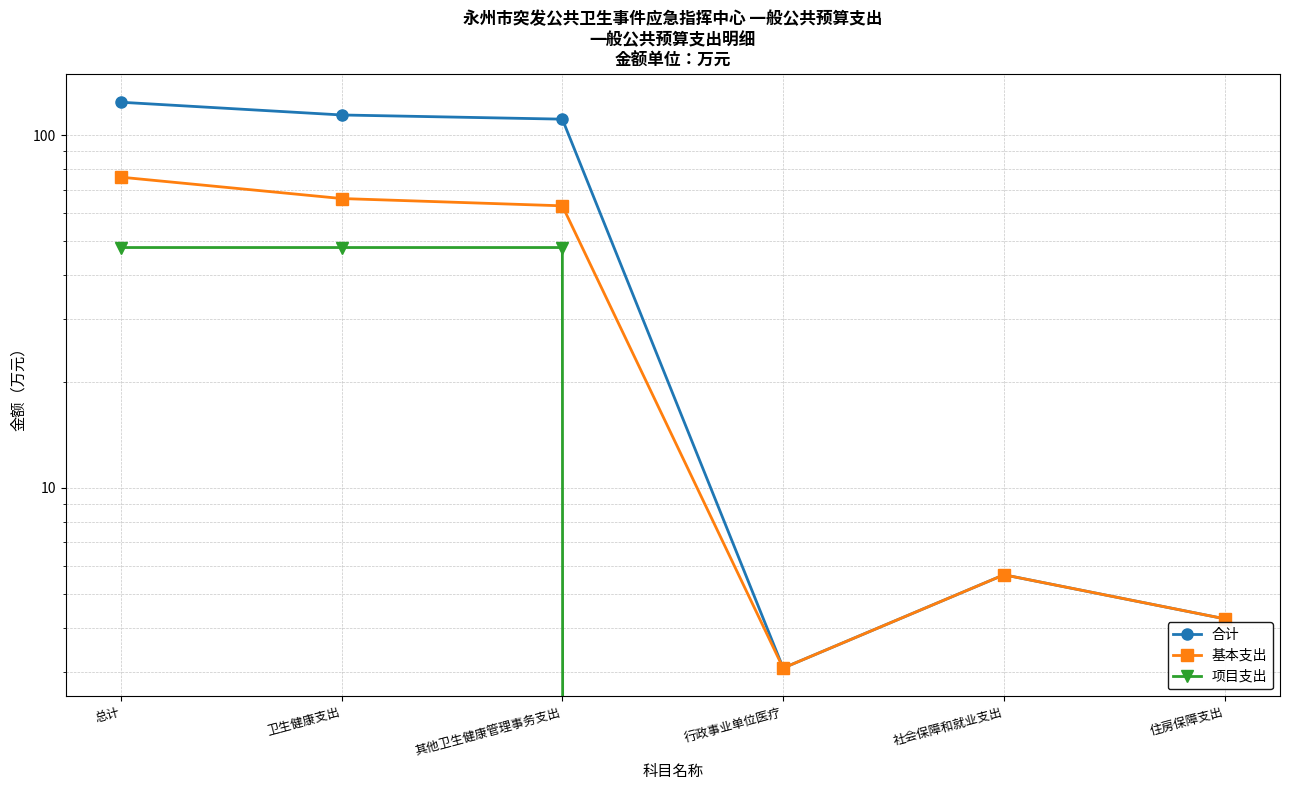

At how many categories does at least one series exceed 59?

3